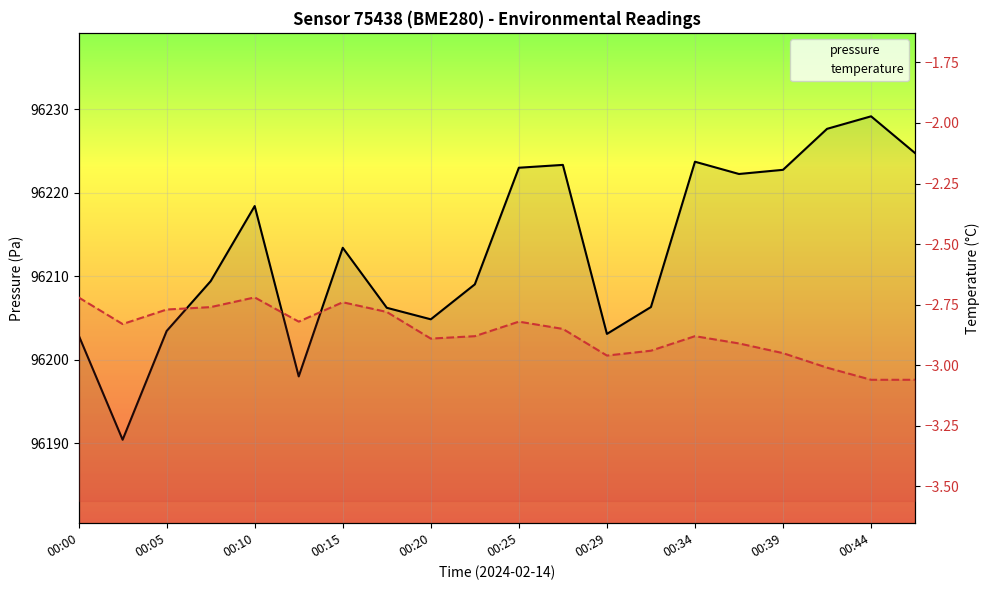

What is the smallest value displayed?

-3.1